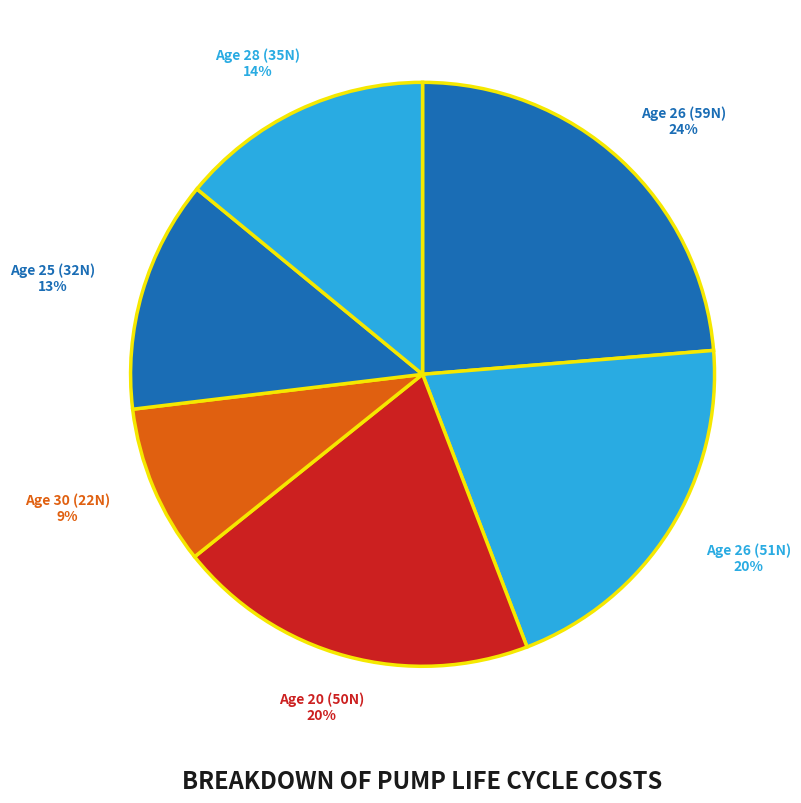

What is the smallest slice in the pie chart?

Age 30 (22N)